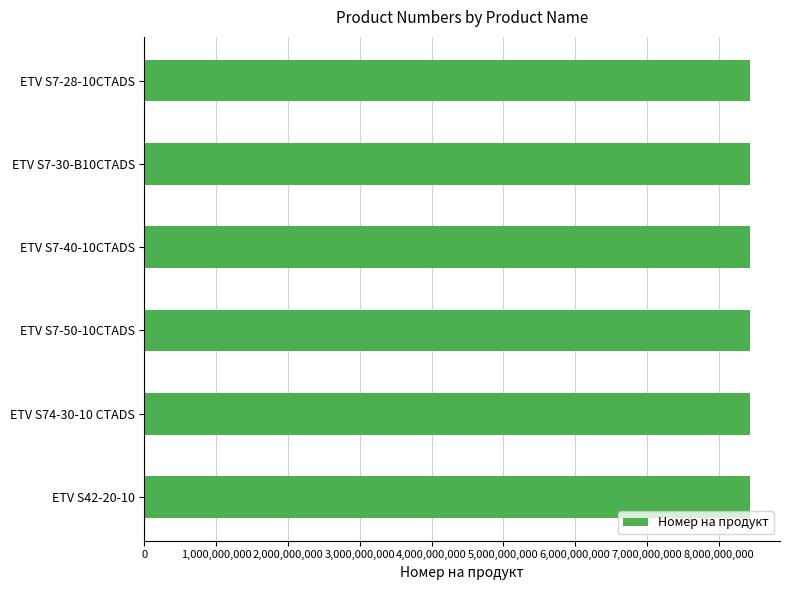

Approximately how many times larger is the value at ETV S7-28-10CTADS compared to ETV S42-20-10?

1.0